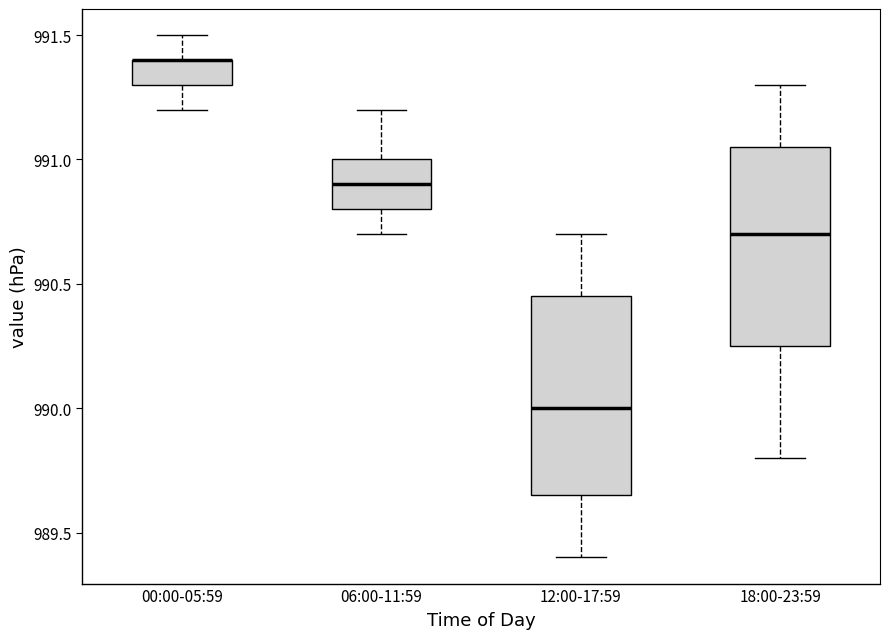

Reading left to right, read every box against the y-axis: the position of its median line, the range the box covers, and the ends of its whiskers. The values are not printed on the chart, so give them approximately, as read against the axis.

00:00-05:59: median 991.40 (drawn on the box's upper edge), box 991.30 to 991.40, whiskers 991.20 to 991.50
06:00-11:59: median 990.90, box 990.80 to 991.00, whiskers 990.70 to 991.20
12:00-17:59: median 990.00, box 989.65 to 990.45, whiskers 989.40 to 990.70
18:00-23:59: median 990.70, box 990.25 to 991.05, whiskers 989.80 to 991.30